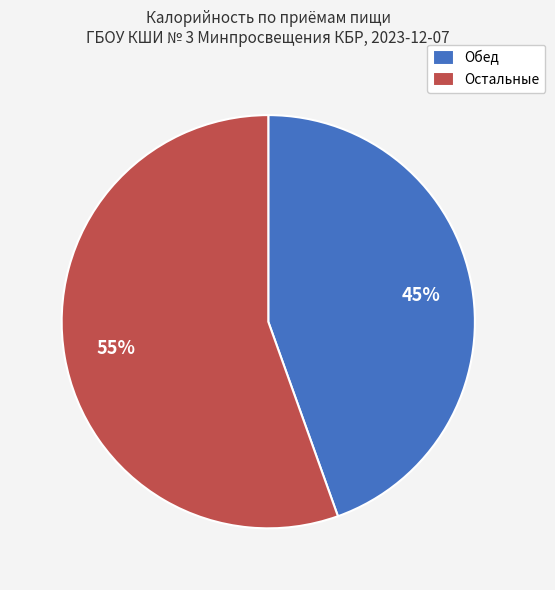

Rank the categories by value from highest to lowest.

Остальные, Обед